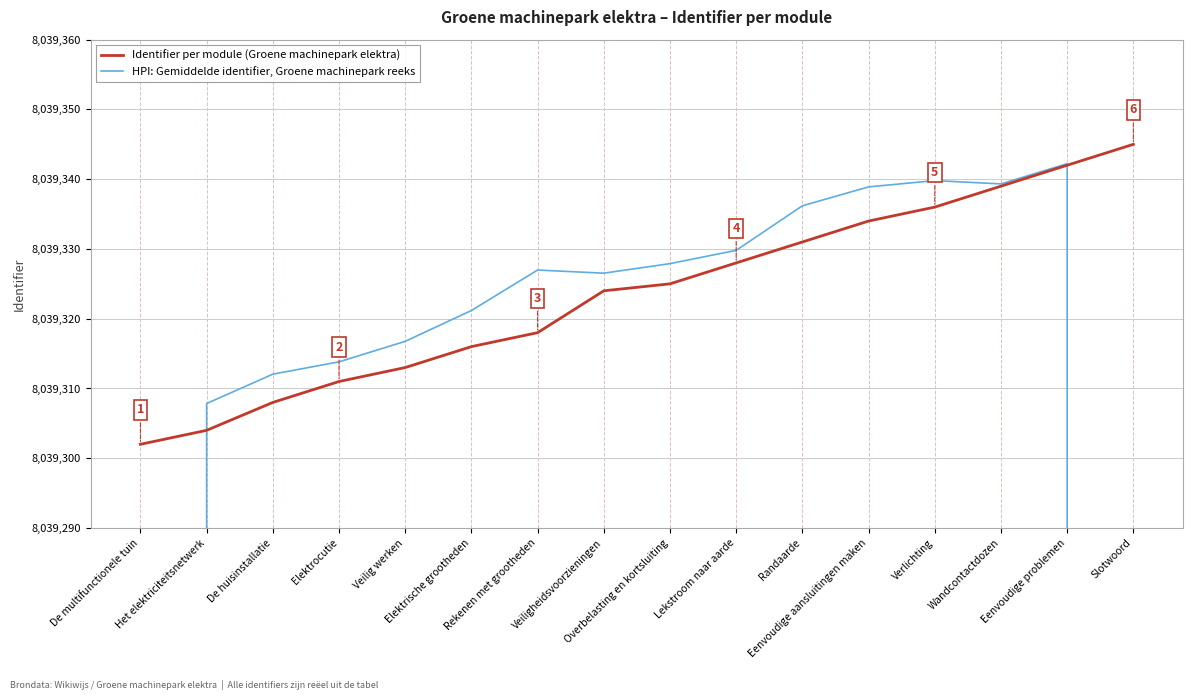

What is the difference between the highest and lowest values at Veiligheidsvoorzieningen?

2.5